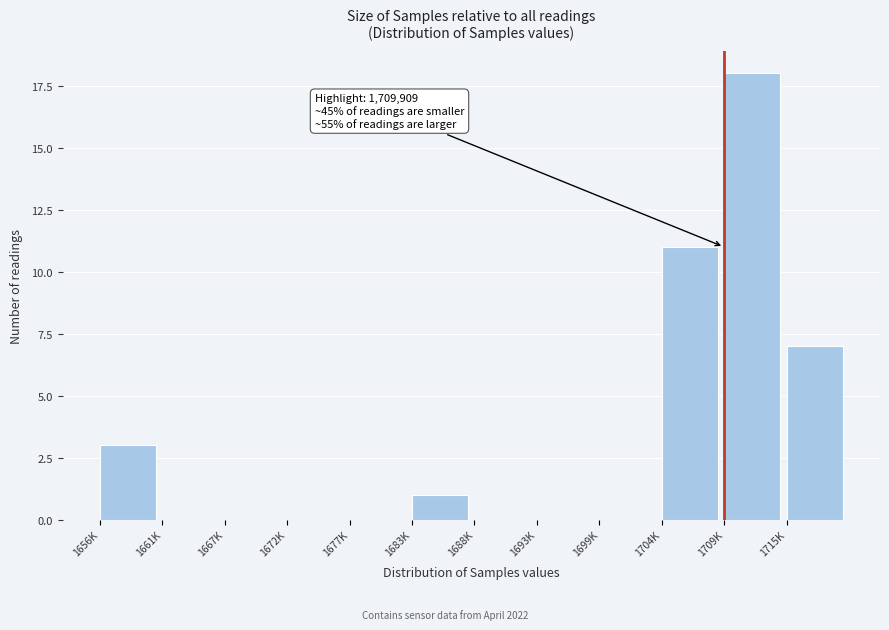

Reading right to left, list all the values displayed in this chart.

1715K=7	1709K=18	1704K=11	1699K=0	1693K=0	1688K=0	1683K=1	1677K=0	1672K=0	1667K=0	1661K=0	1656K=3